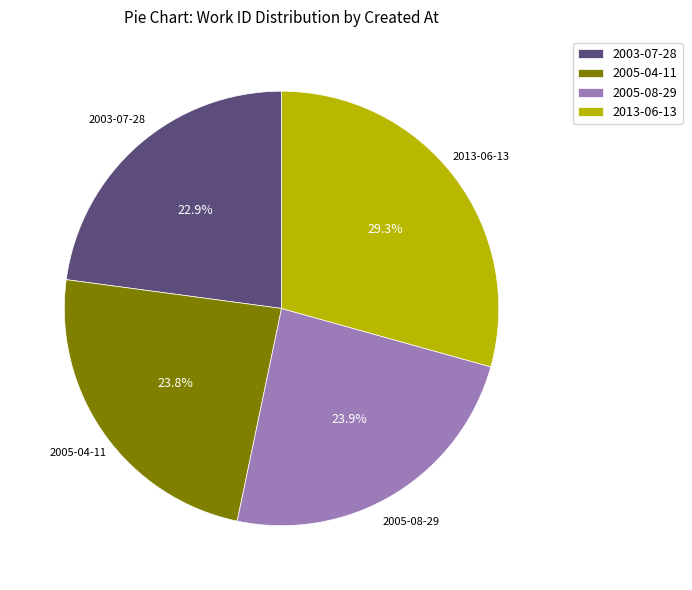

What is the ratio of the value at 2005-08-29 to the value at 2013-06-13?

0.8